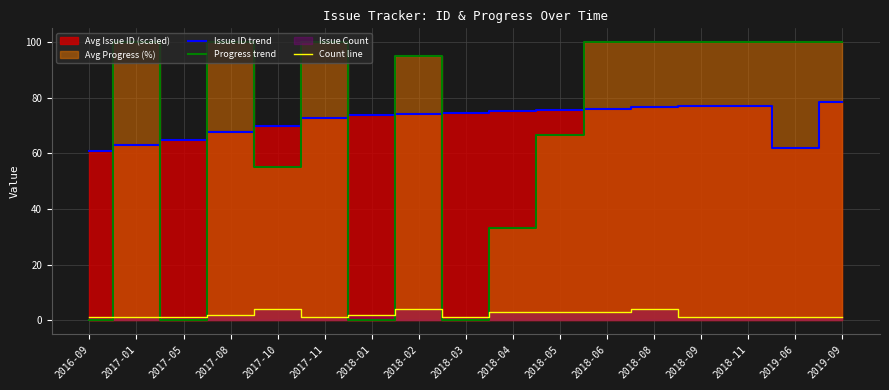

Which category has the lowest value in the Count line series?

2016-09